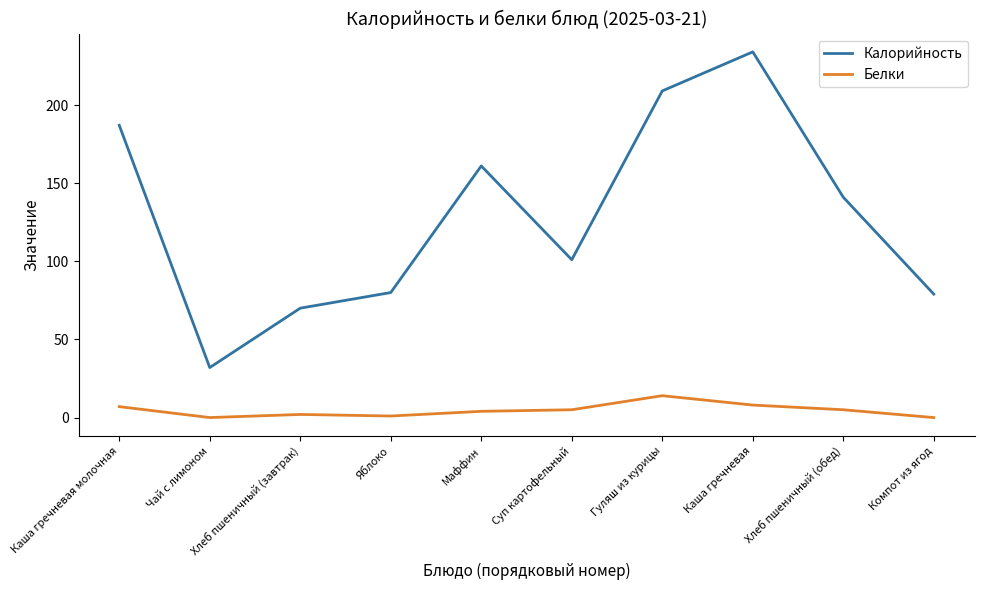

Which series has the largest total across all categories?

Калорийность